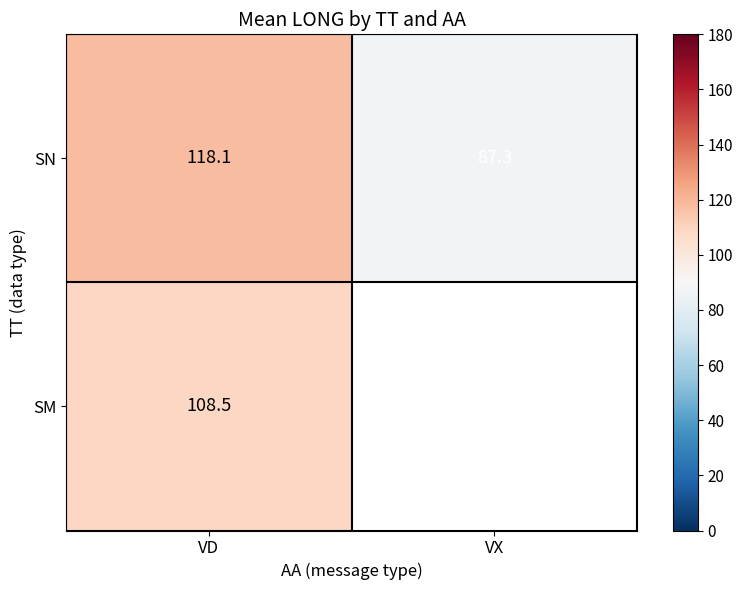

Is the value of SN at VX greater than the value of SM at VD?

No